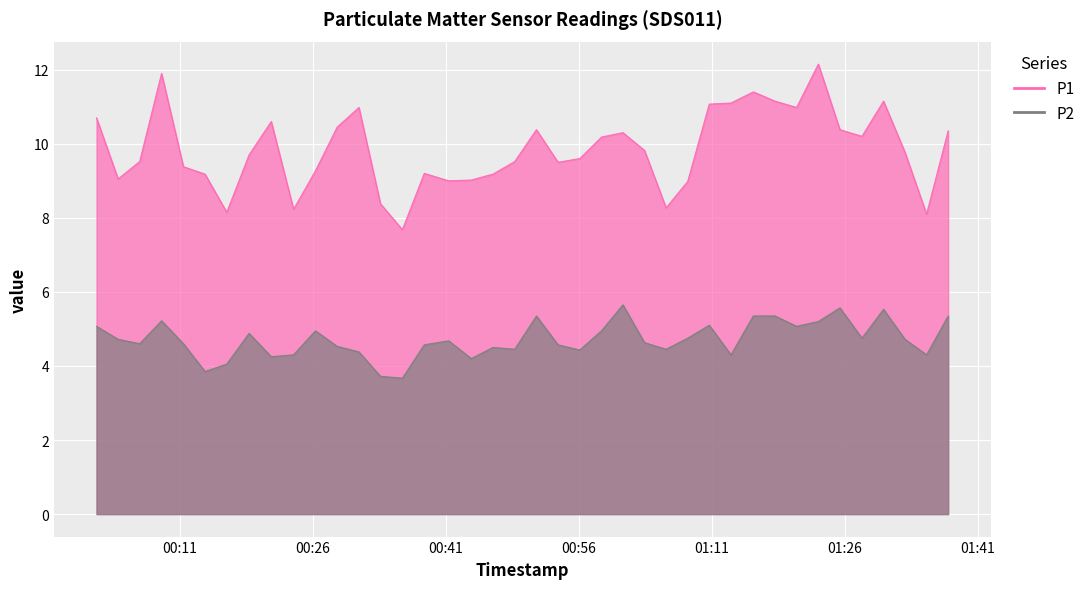

Between 2023-02-23T00:46:19 and 2023-02-23T01:23:00, which series saw the biggest shift?

P1